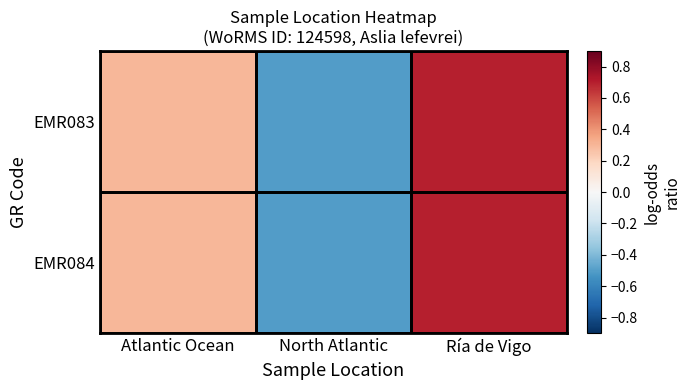

Reading left to right, transcribe all the data shown in this chart.

EMR083: Atlantic Ocean=0.3	North Atlantic=-0.5	Ría de Vigo=0.7
EMR084: Atlantic Ocean=0.3	North Atlantic=-0.5	Ría de Vigo=0.7